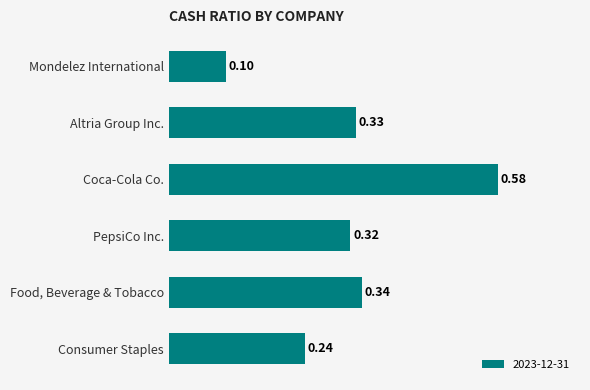

What is the label of the 1st bar from the bottom?

Consumer Staples